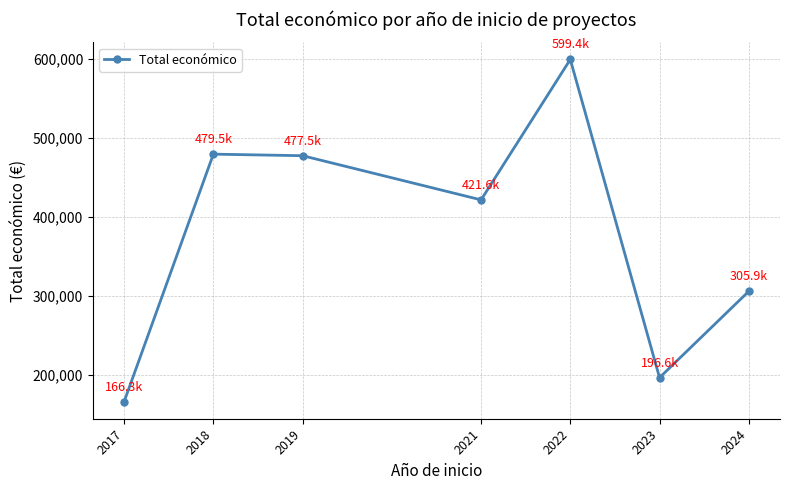

What is the ratio of the value at 2022 to the value at 2023?

3.0